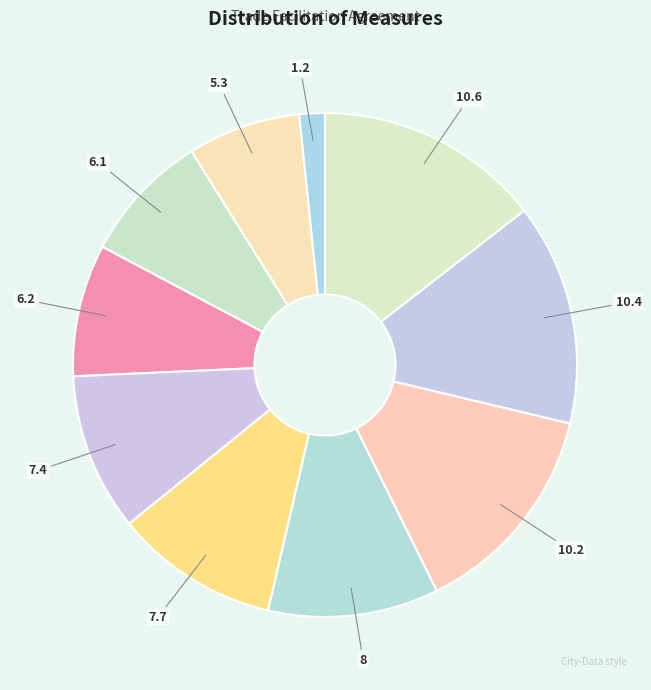

Approximately how many times larger is the value at 7.4 compared to 8?

0.9